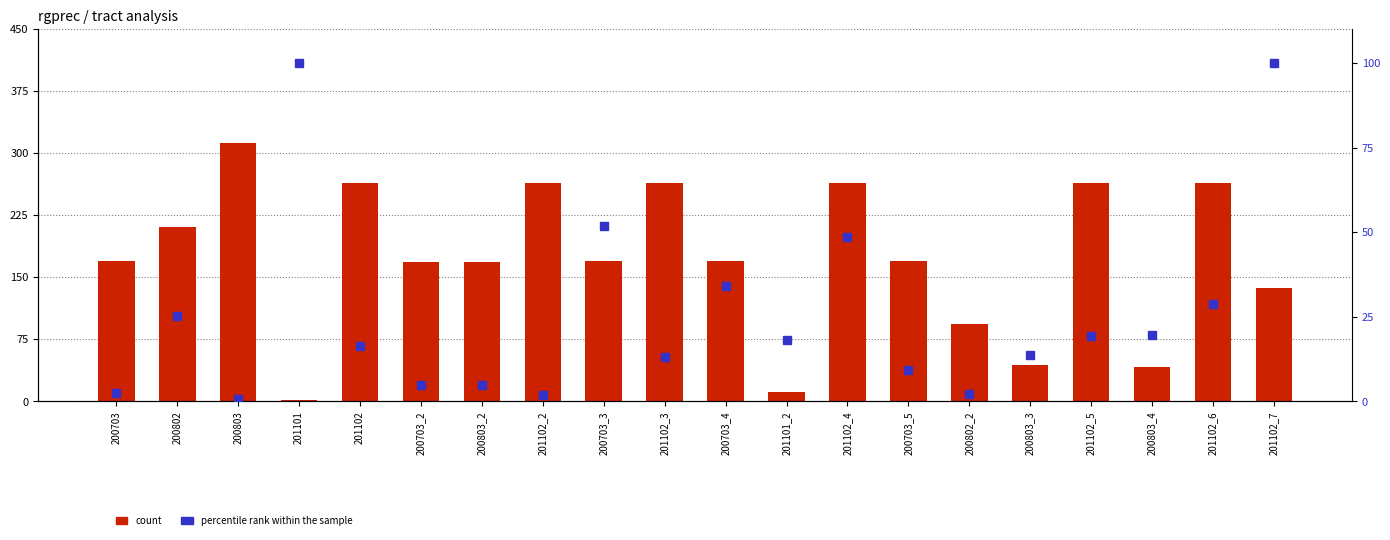

How many groups of bars are there?

20